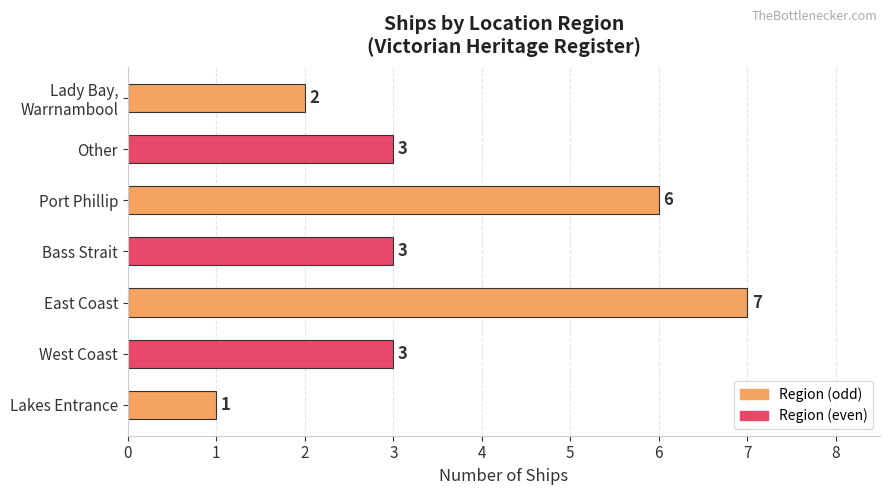

What is the difference between the second highest and second lowest values?

4